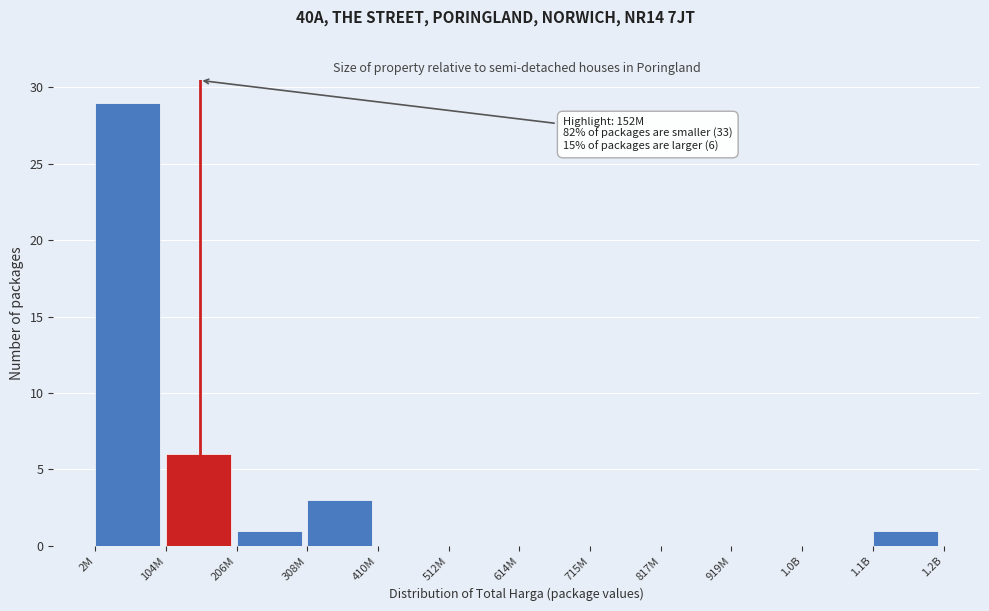

Reading right to left, what are all the values shown in this chart?

1.1B=1	1.0B=0	919M=0	817M=0	715M=0	614M=0	512M=0	410M=0	308M=3	206M=1	104M=6	2M=29